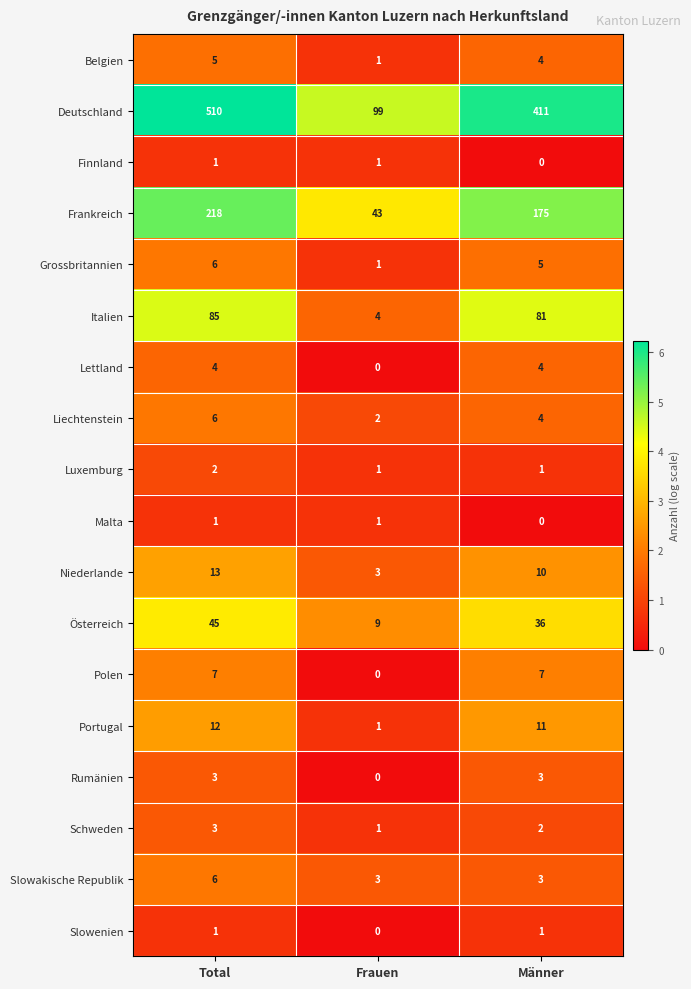

What is the spread (max minus min) of values at Total?

509